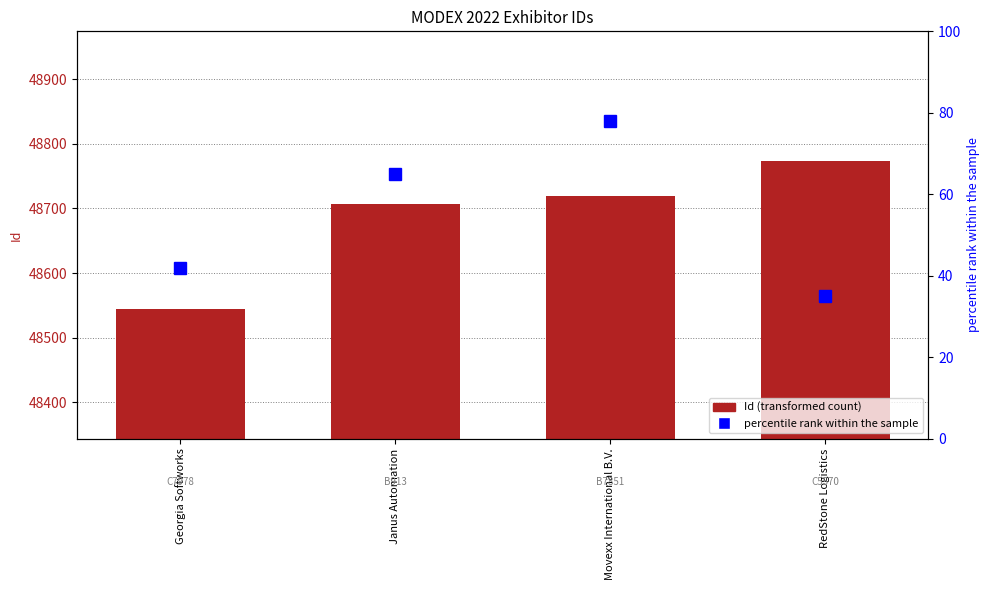

How many bars are there in total?

4